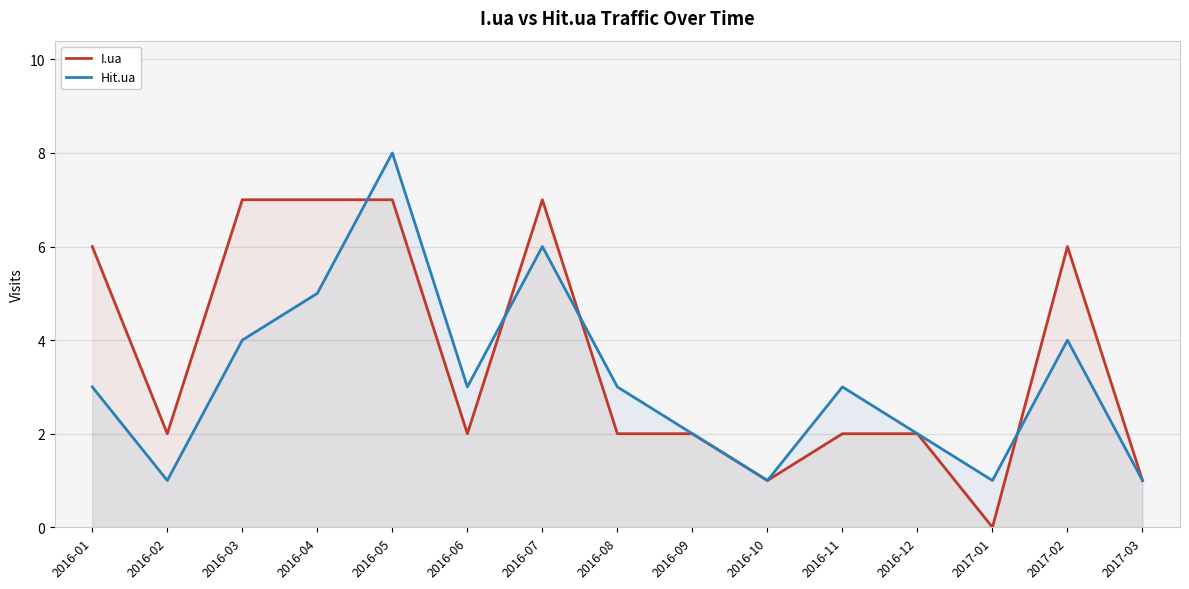

Which series has the largest range (max minus min)?

I.ua